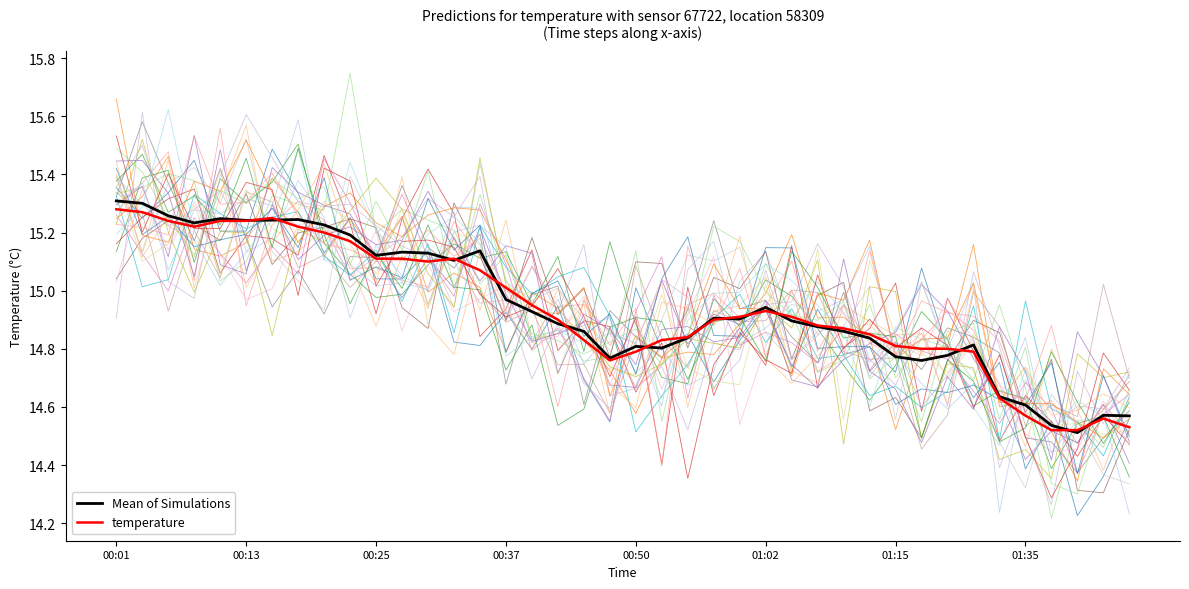

Which series changed the most between 10 and 21?

Mean of Simulations